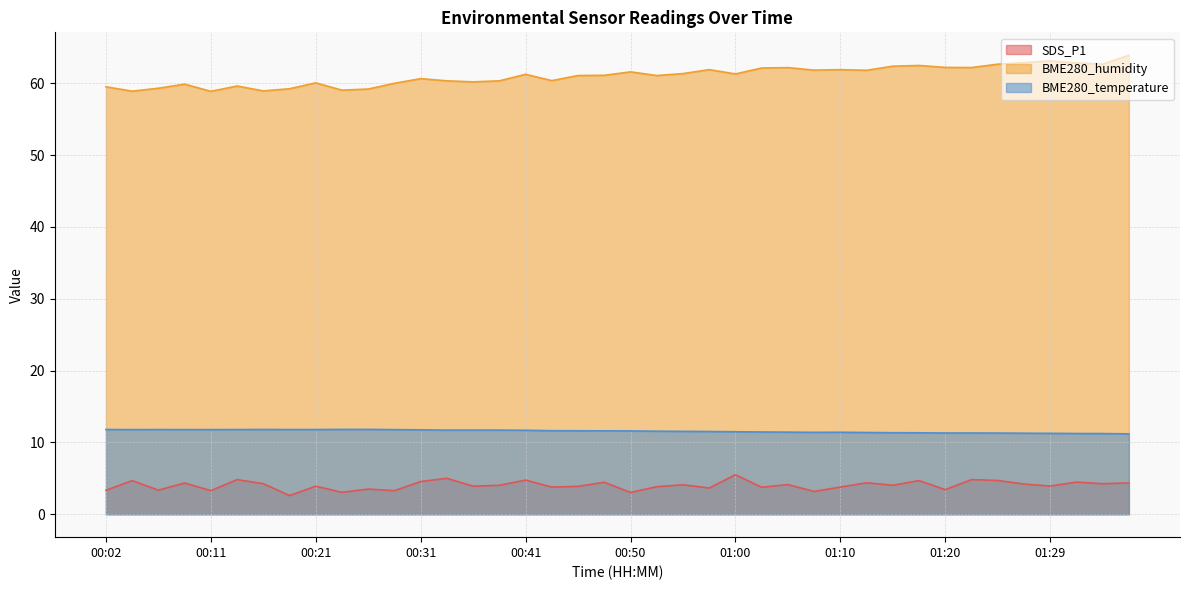

True or false: SDS_P1 and BME280_humidity cross at least once.

False